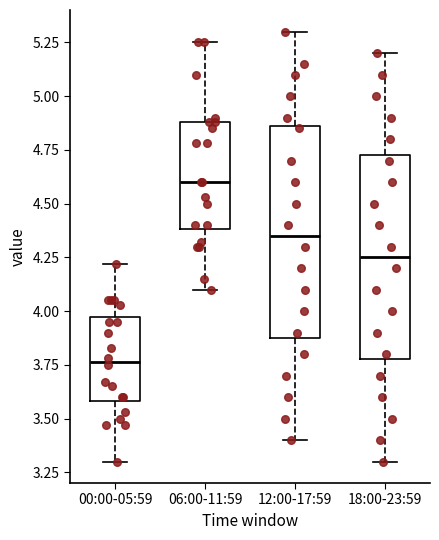

Which box has the lowest median line?

00:00-05:59